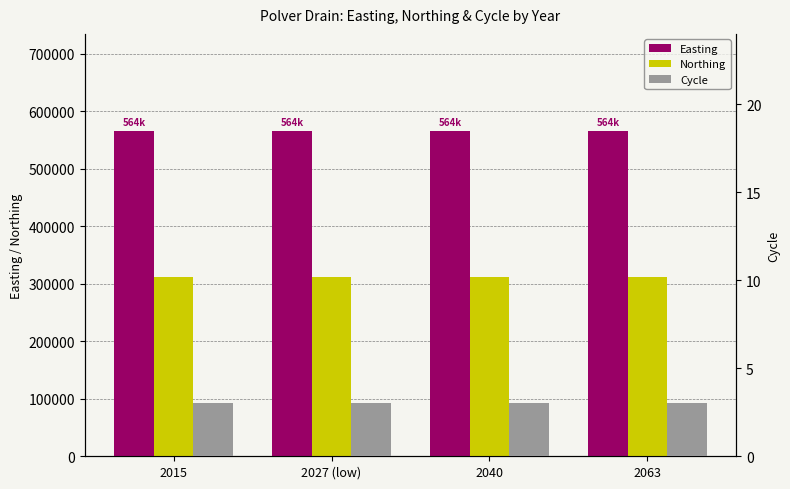

What is the label of the 1st bar from the left?

2015